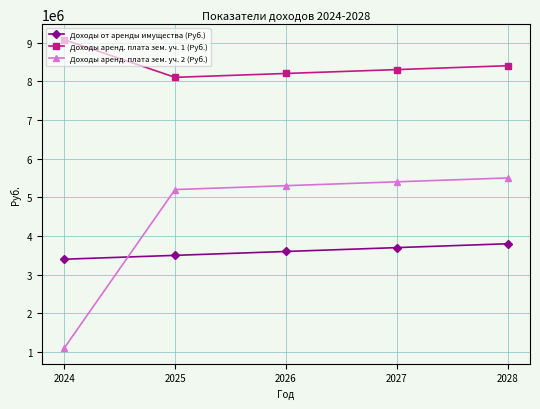

What is the average value of the Доходы аренд. плата зем. уч. 1 (Руб.) series?

8415000